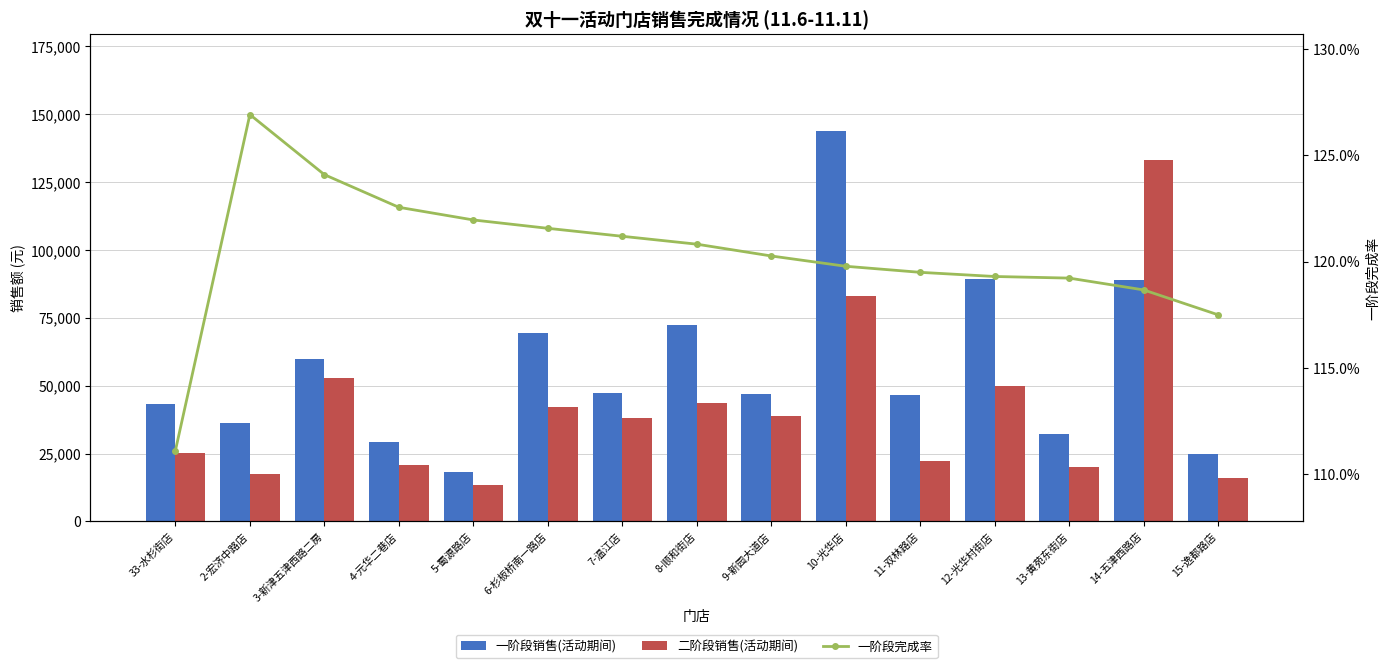

What are all the series names shown in the legend?

一阶段销售(活动期间), 二阶段销售(活动期间), 一阶段完成率